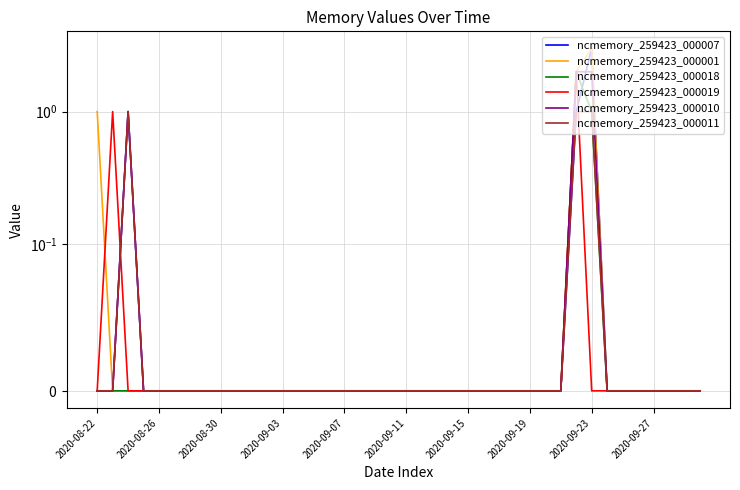

Is the value of ncmemory_259423_000019 at 11 greater than the value of ncmemory_259423_000011 at 38?

No